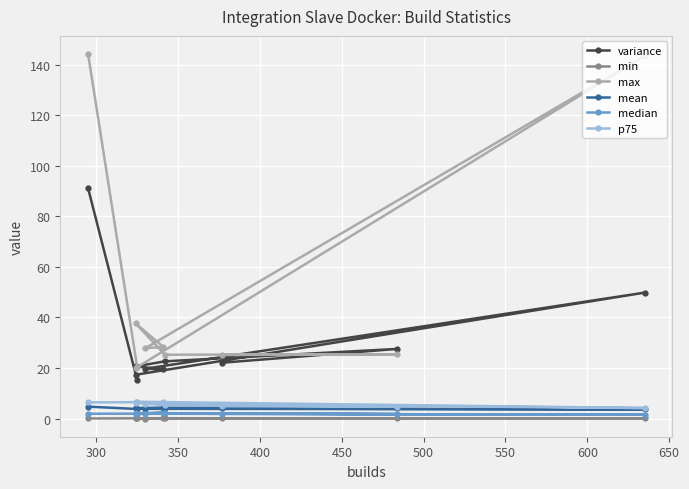

True or false: variance has a value of 26.0 at 450.

False